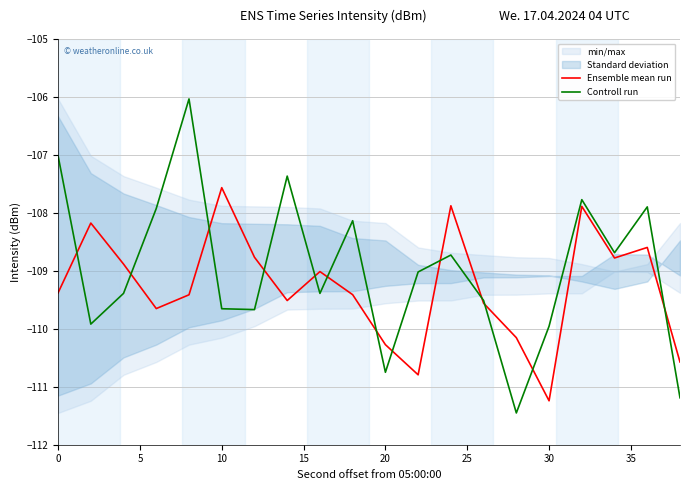

What is the highest value of the Controll run series?

-106.0